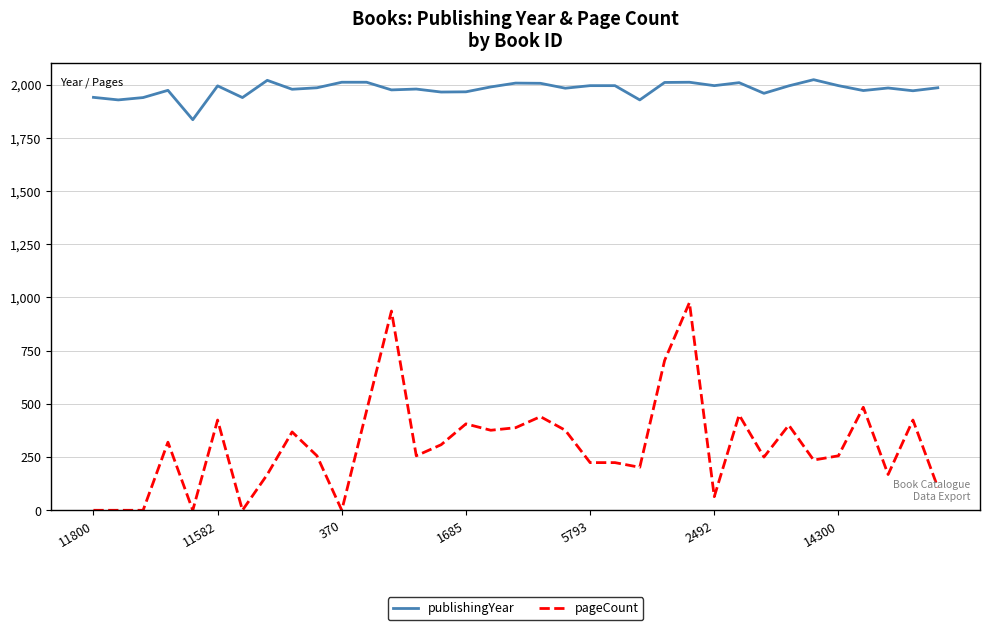

Which series has the largest total across all categories?

publishingYear